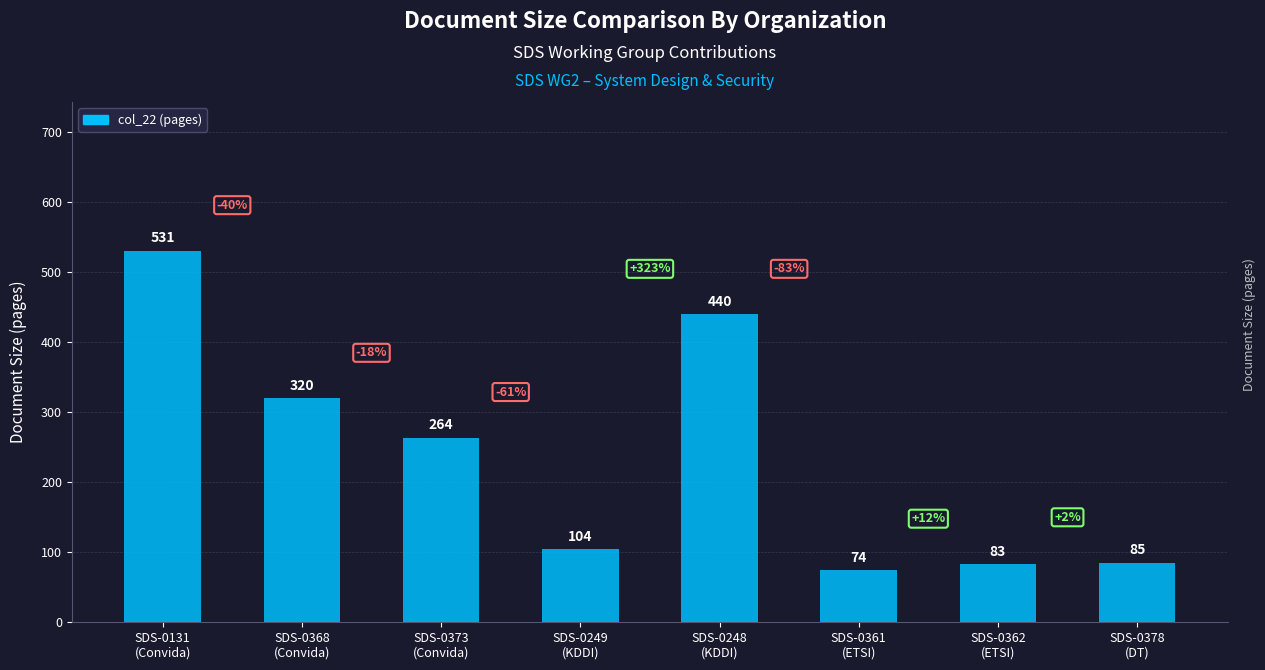

What is the change in value from SDS-0131
(Convida) to SDS-0368
(Convida)?

-211